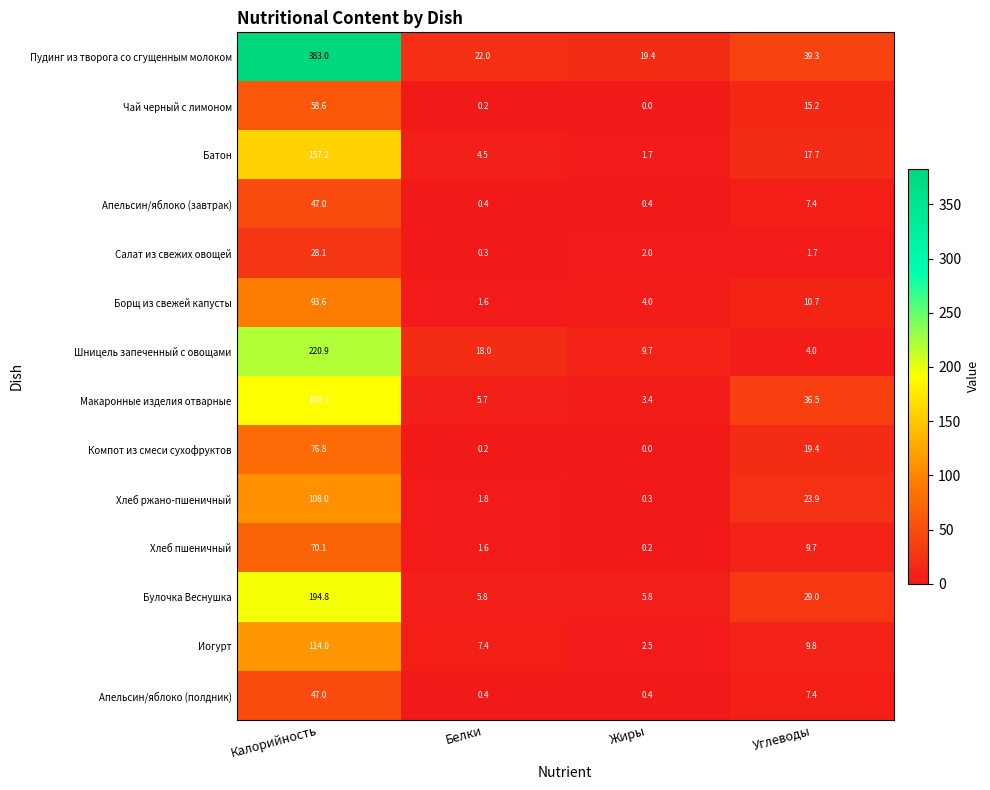

Is it true that Булочка Веснушка equals 5.8 at Белки?

True